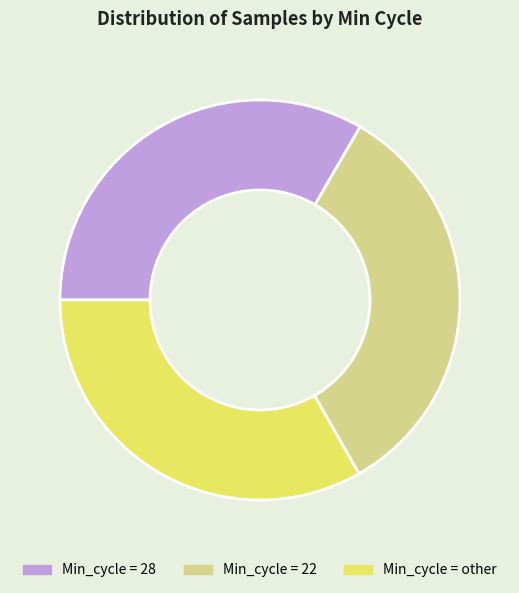

Approximately how many times larger is the value at Min_cycle = other compared to Min_cycle = 28?

1.0